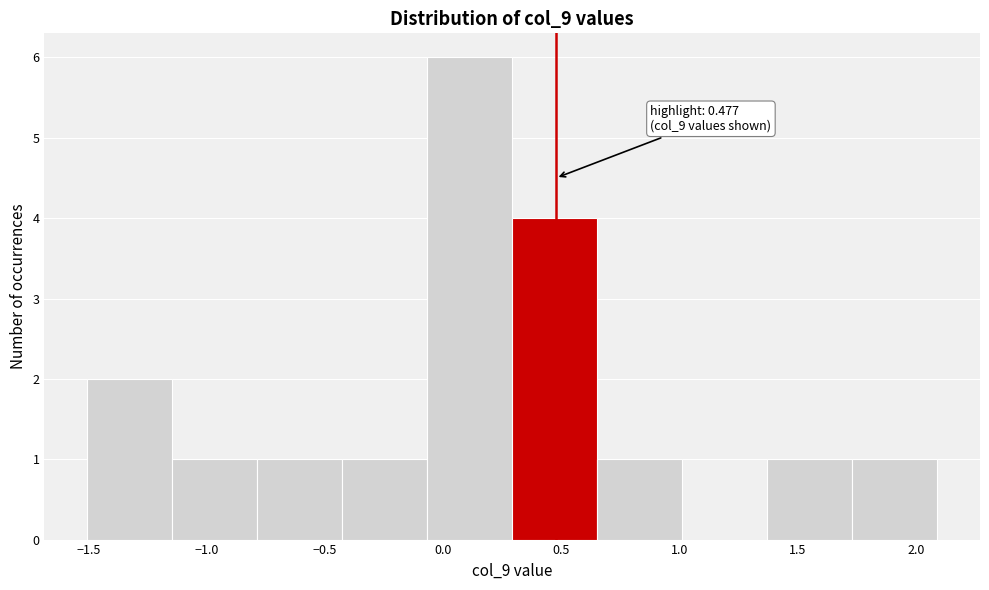

Over which range of the x-axis is the bar tallest?

-0.05 to 0.30